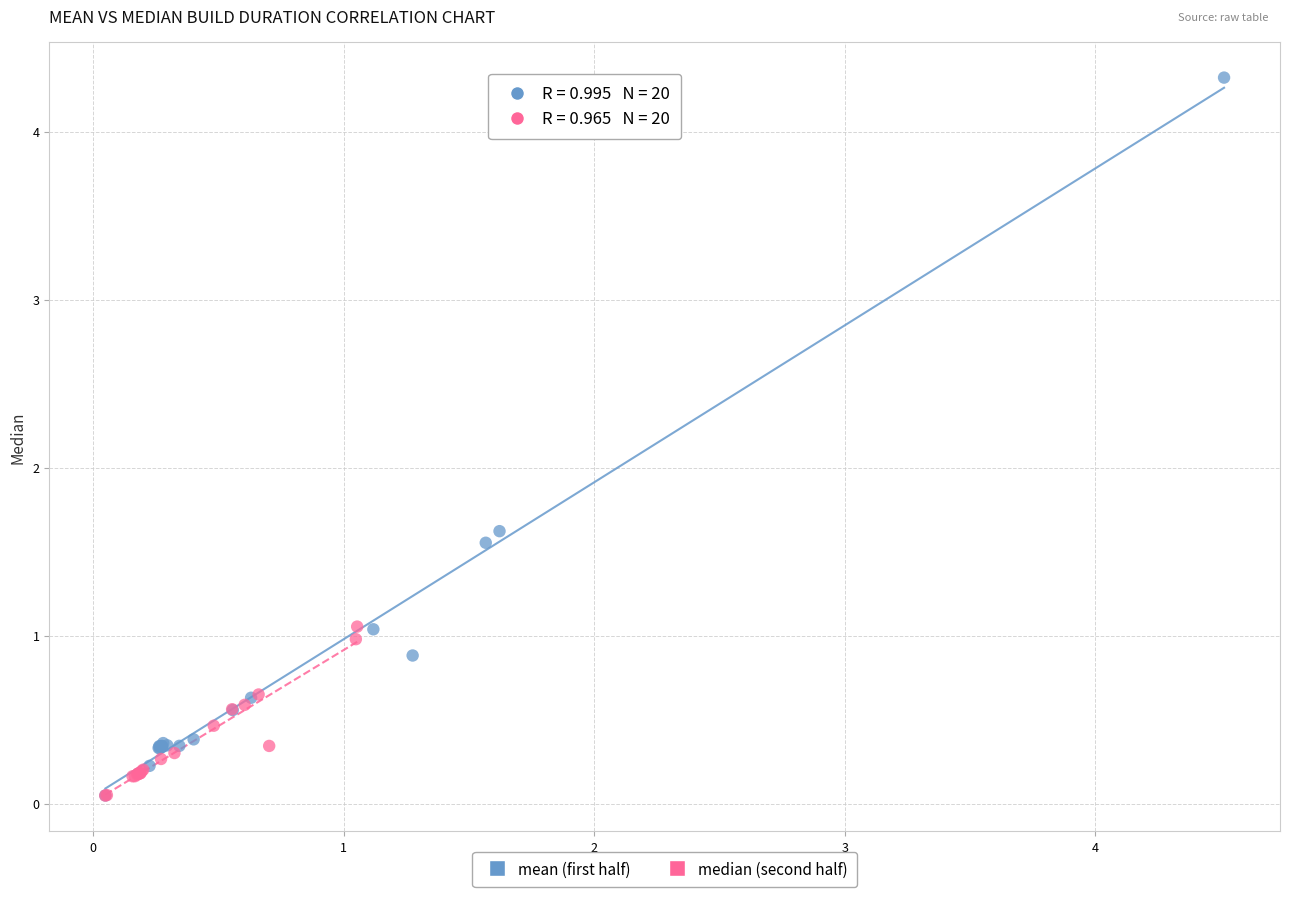

What are all the series names shown in the legend?

mean (first half), median (second half)